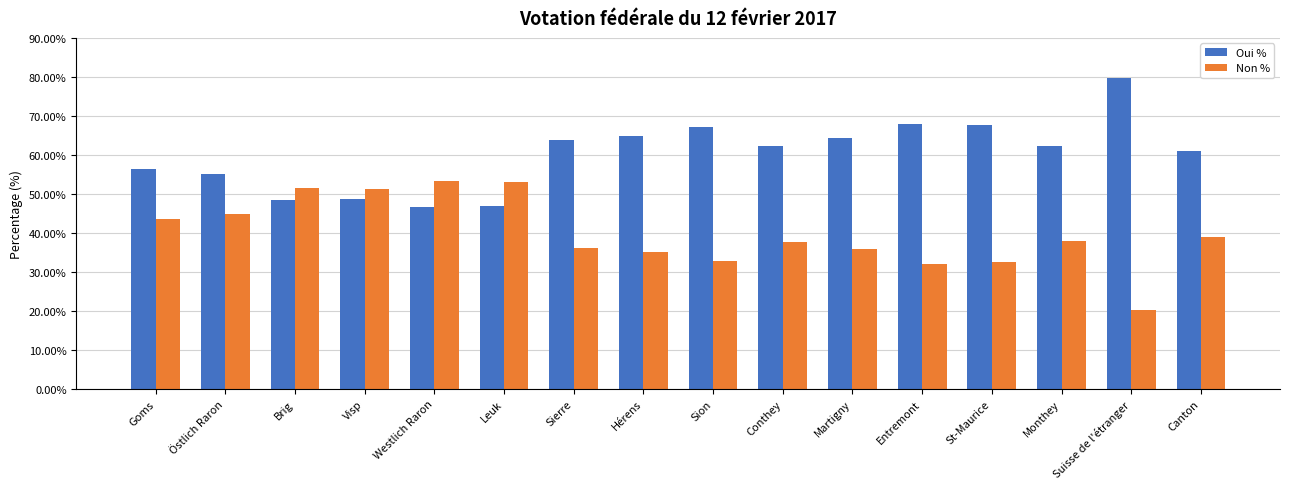

What is the lowest value of the Non % series?

20.3